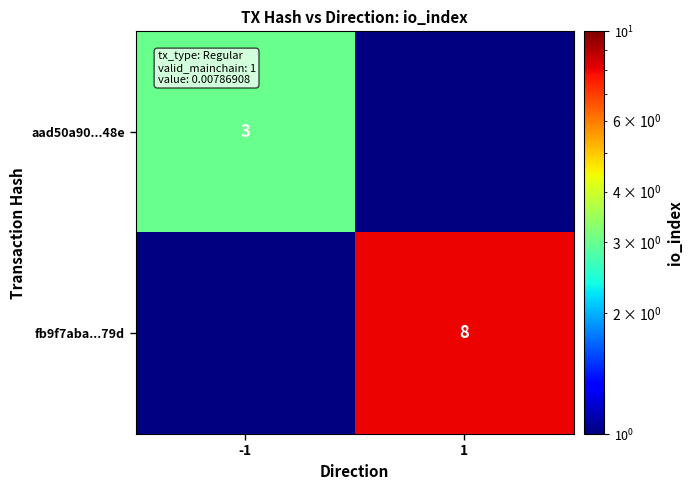

Is it true that fb9f7aba...79d equals 11 at 1?

False